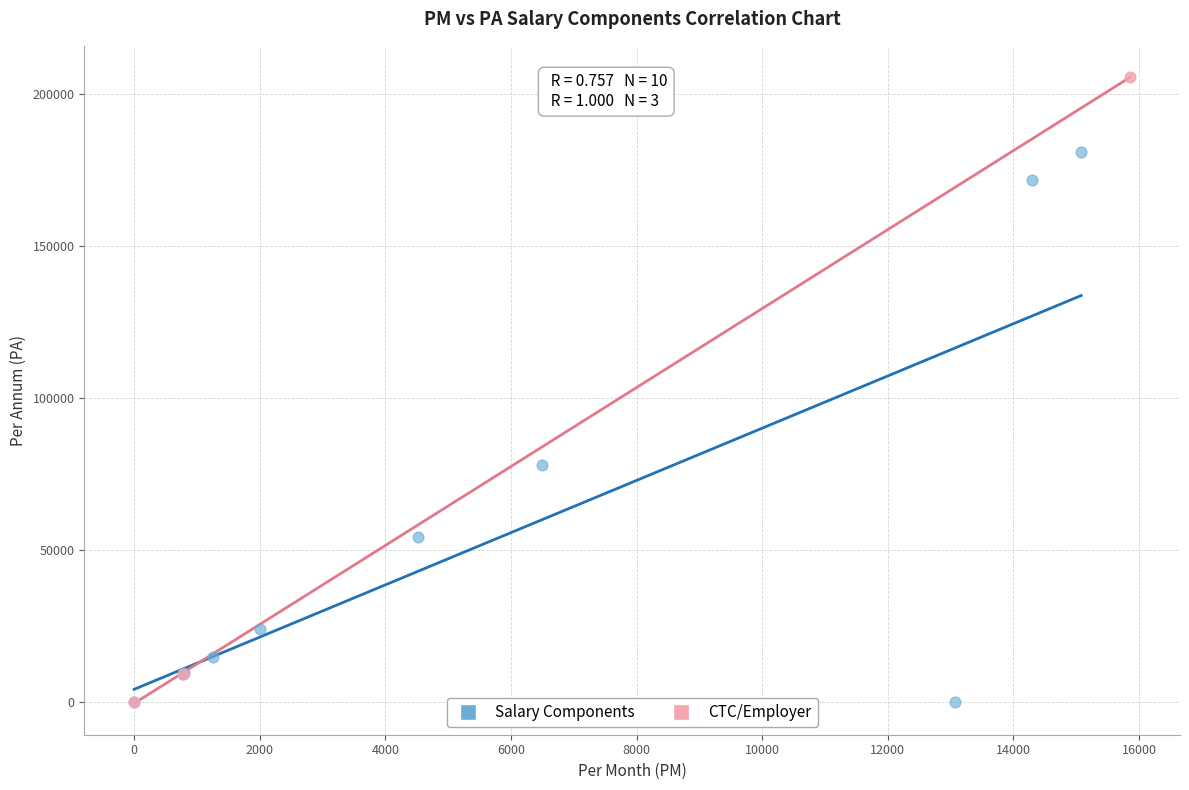

Which series has the widest spread of Y values?

CTC/Employer